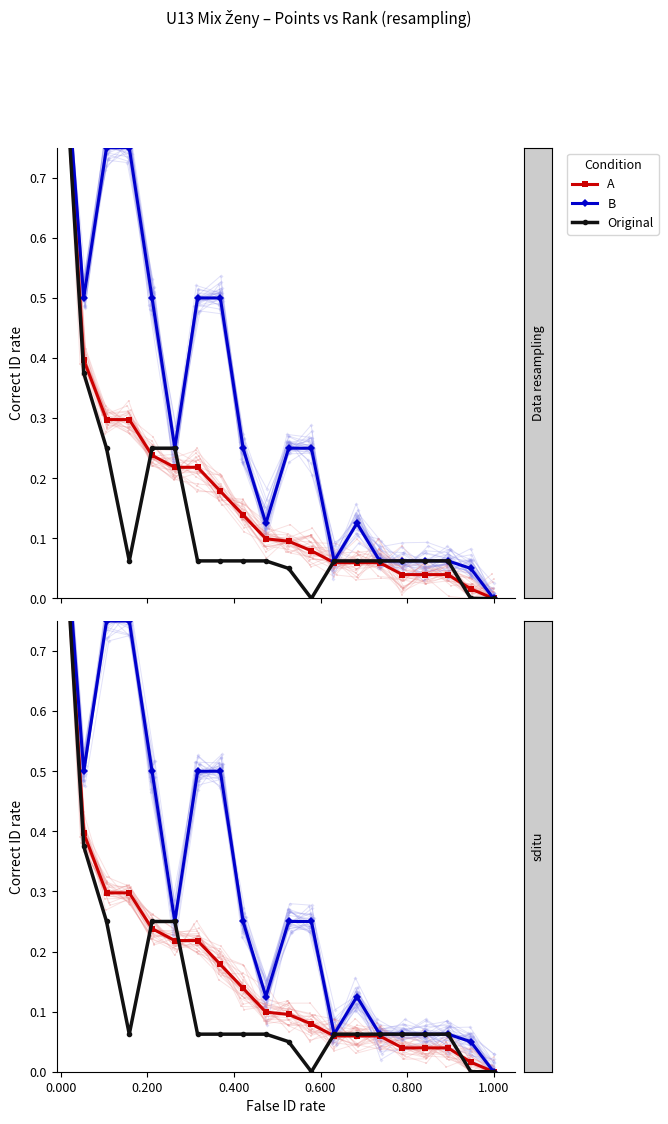

How many data points in Original are above 0?

17